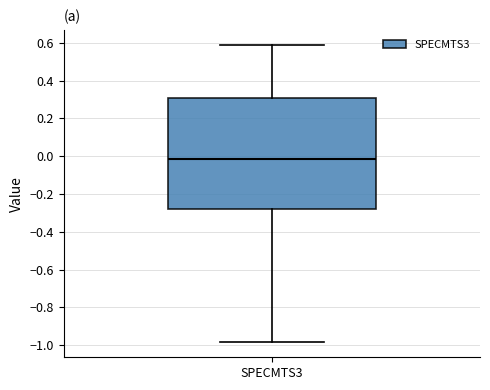

Where does the lower whisker of the box for SPECMTS3 end on the y-axis? The values are not printed on the chart, so give them approximately, as read against the axis.

-0.98